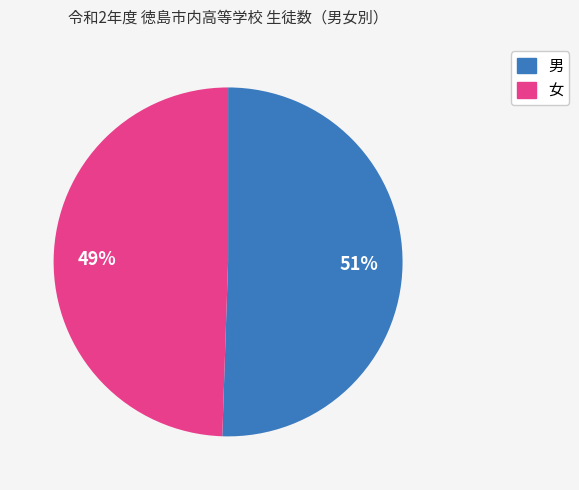

Approximately how many times larger is the value at 女 compared to 男?

1.0